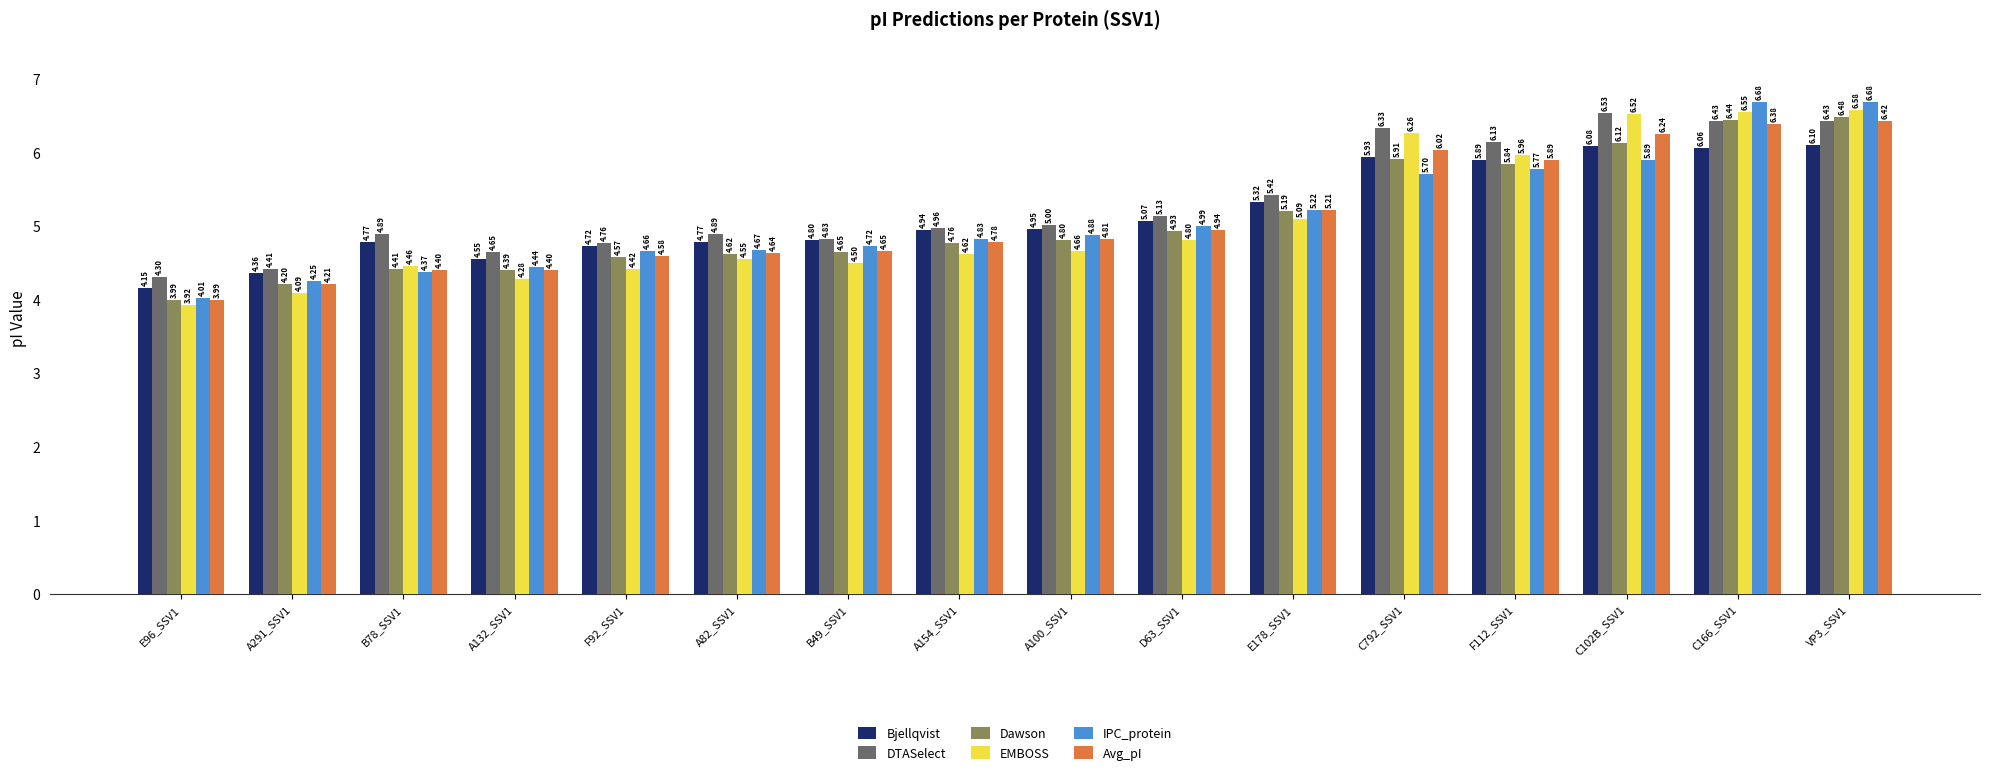

Which series has the widest spread of values?

IPC_protein